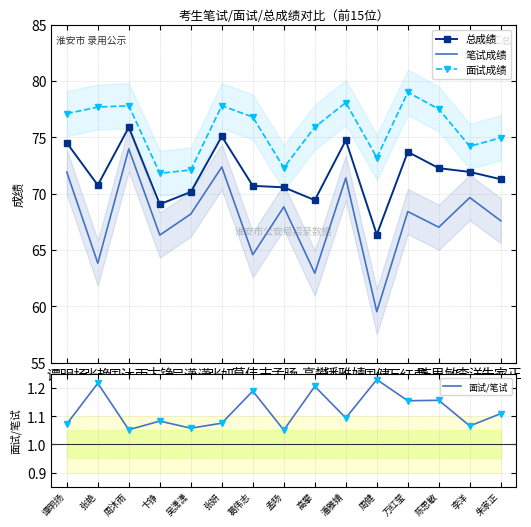

What position from the right is 葛伟志?

9